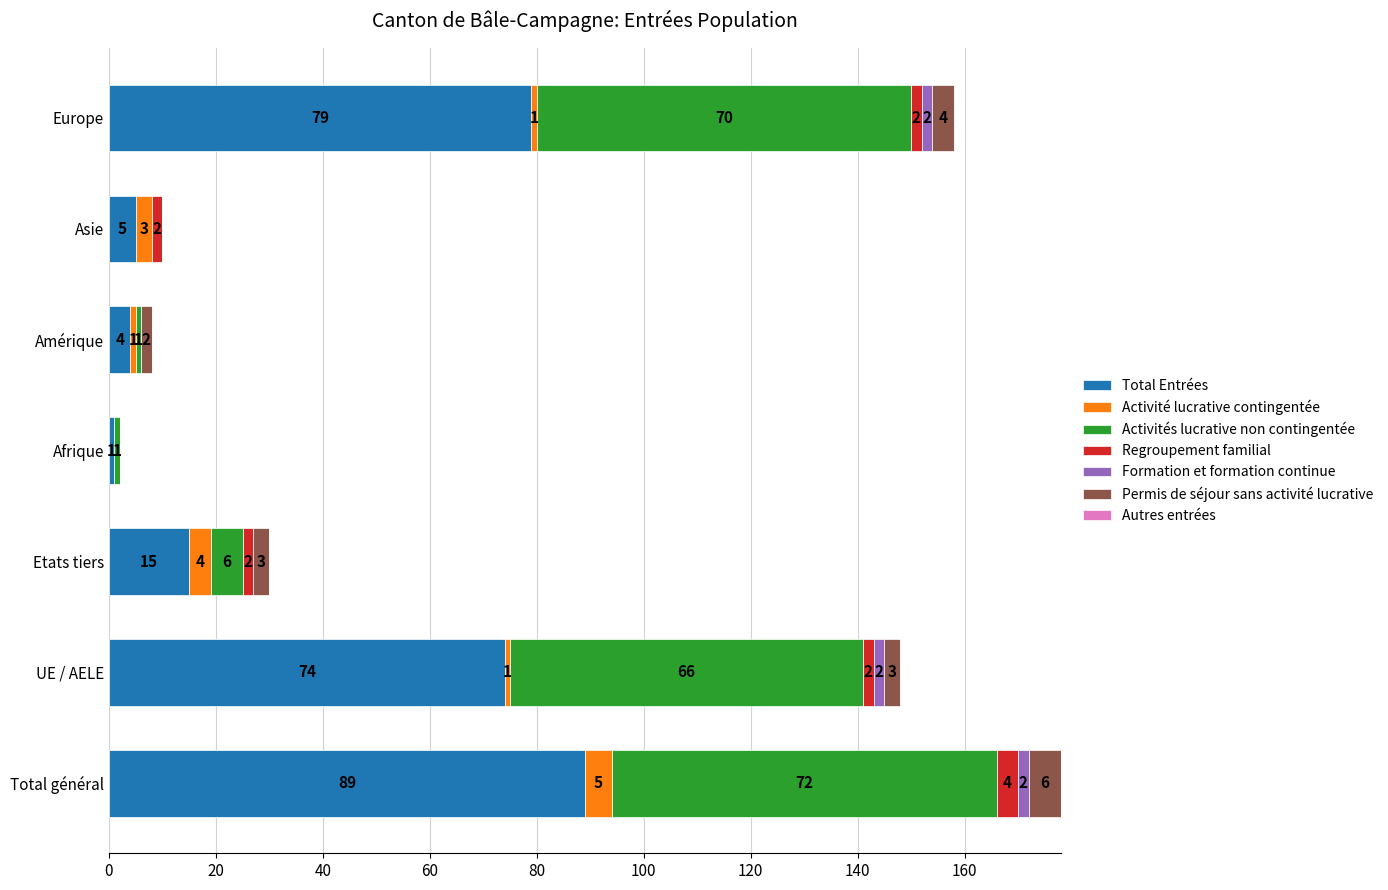

What is the total value across all series at Europe?

158